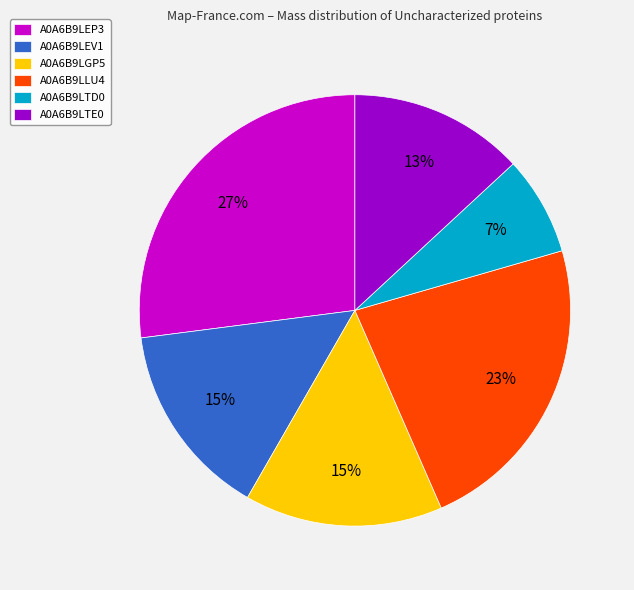

True or false: A0A6B9LTE0 accounts for 13% of the total.

True